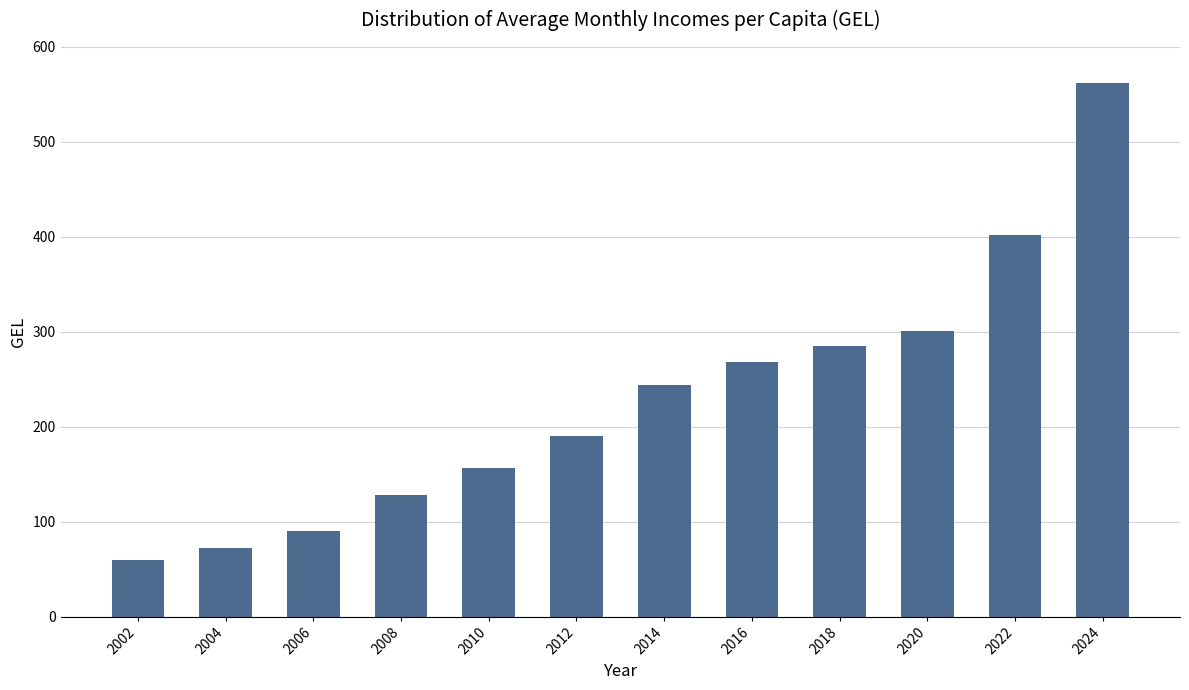

Rank the categories by value from lowest to highest.

2002, 2004, 2006, 2008, 2010, 2012, 2014, 2016, 2018, 2020, 2022, 2024